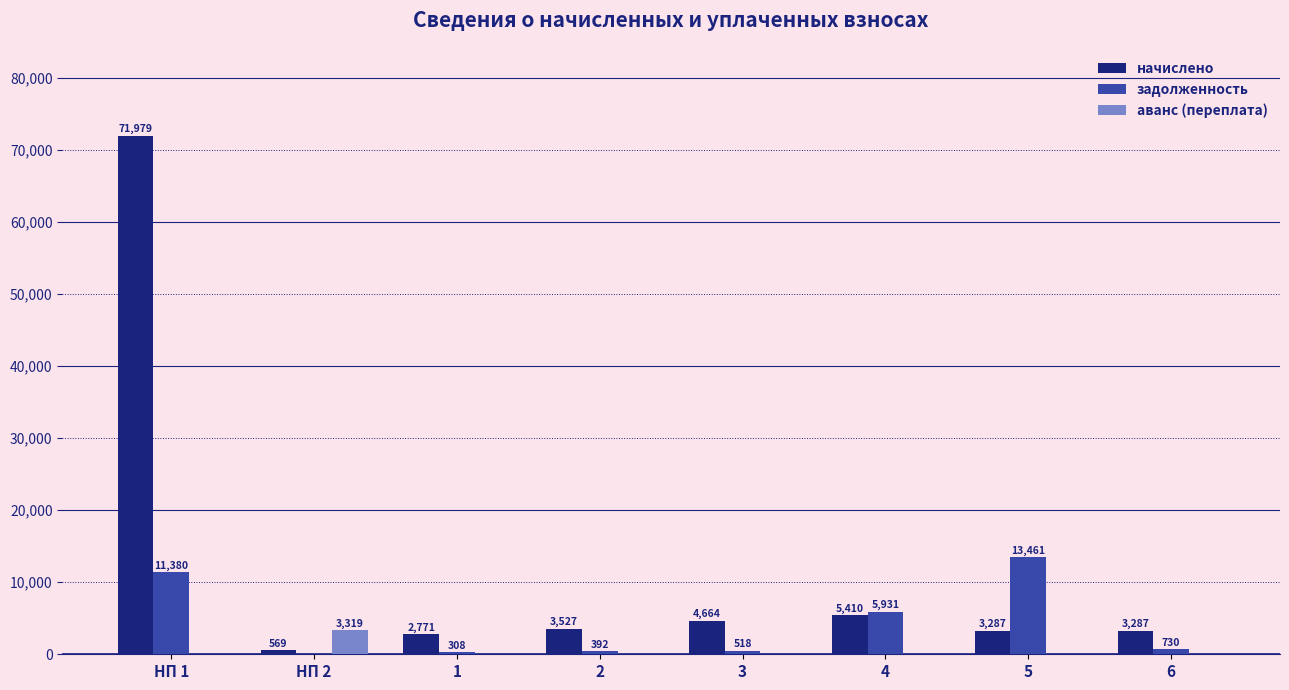

What is the total value across all series at 1?

3079.4